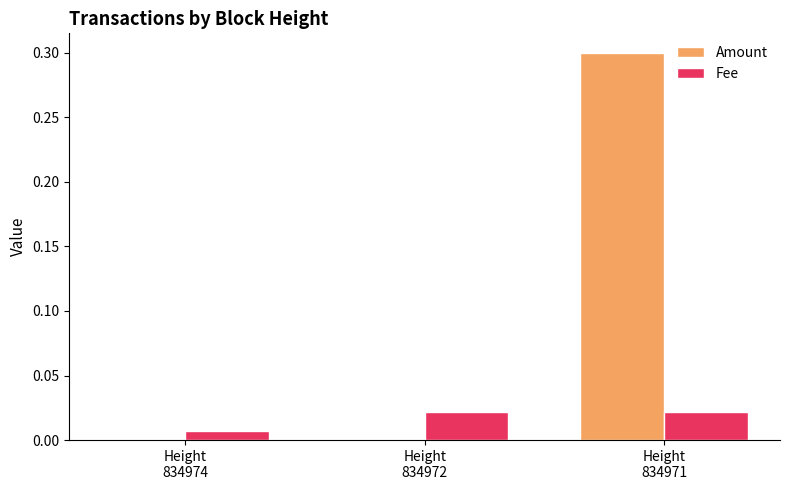

What are all the series names shown in the legend?

Amount, Fee